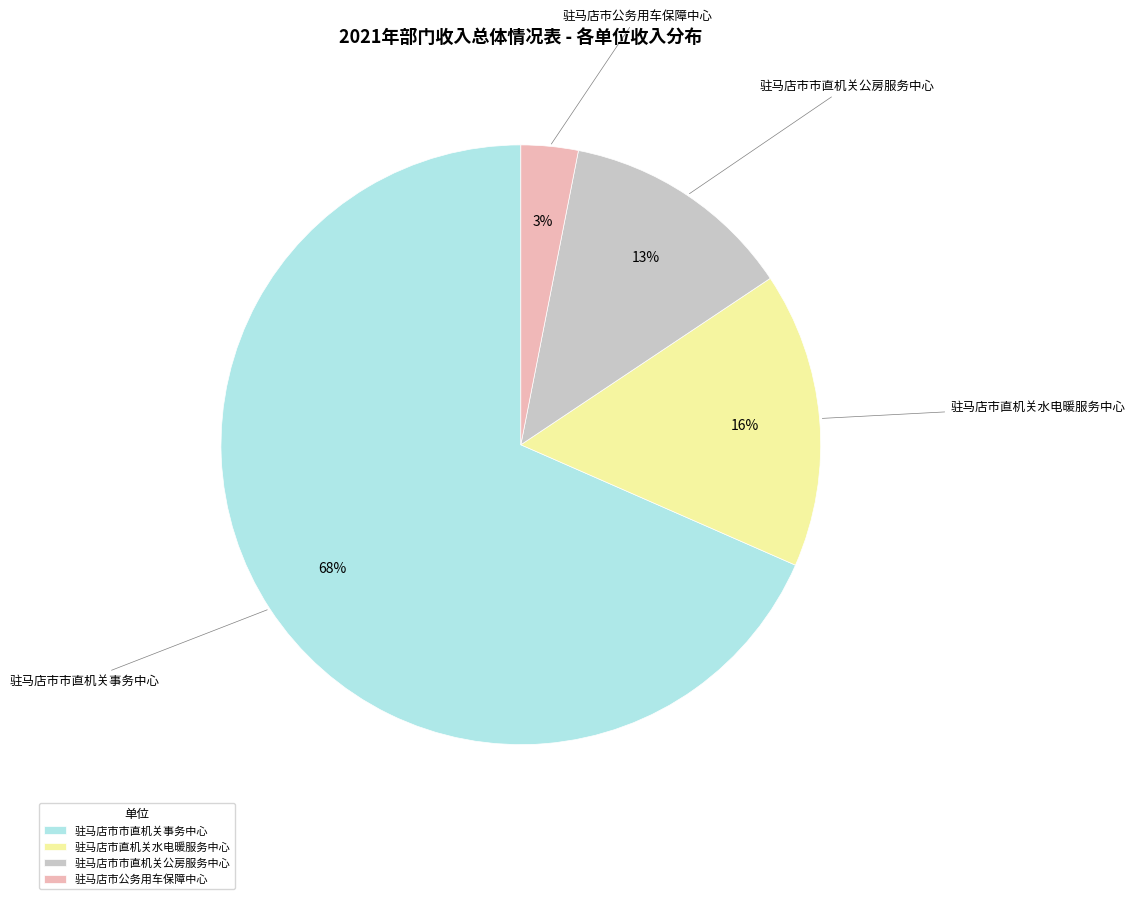

Approximately how many times larger is the value at 驻马店市市直机关公房服务中心 compared to 驻马店市直机关水电暖服务中心?

0.8